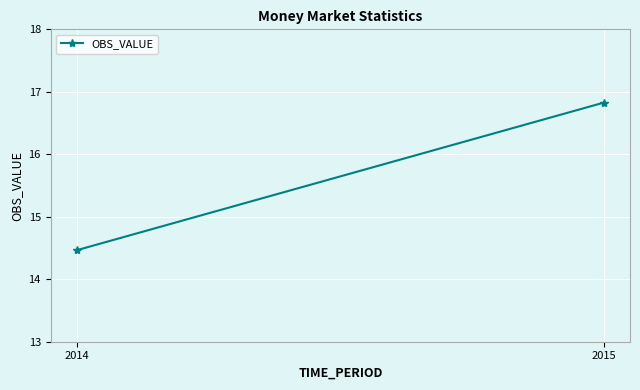

How many series are shown in this chart?

1